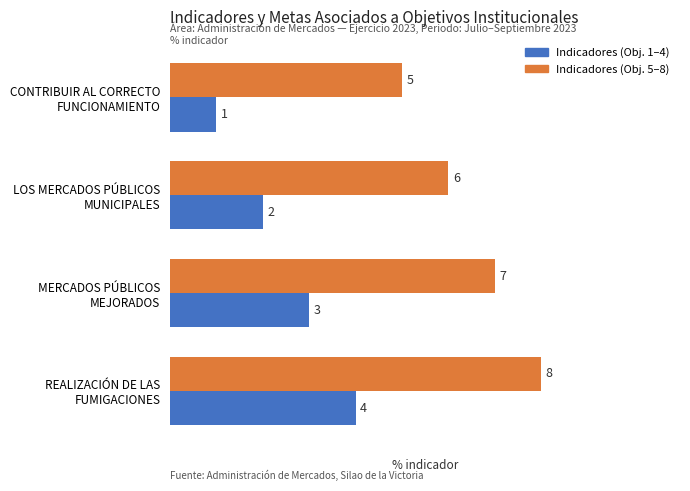

At how many categories does at least one series exceed 4?

4